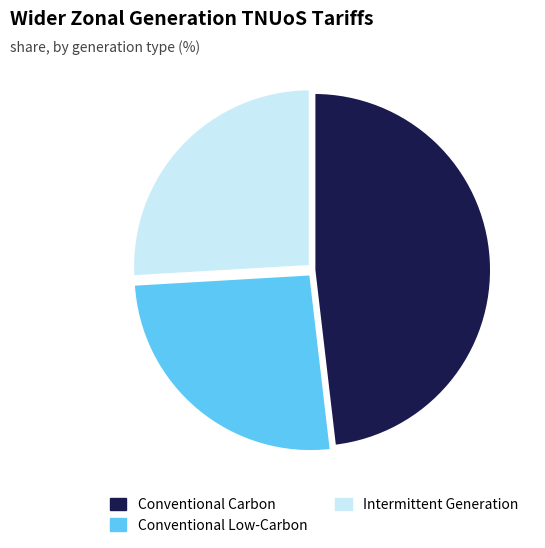

Is it true that Intermittent Generation is 26% of the pie?

True